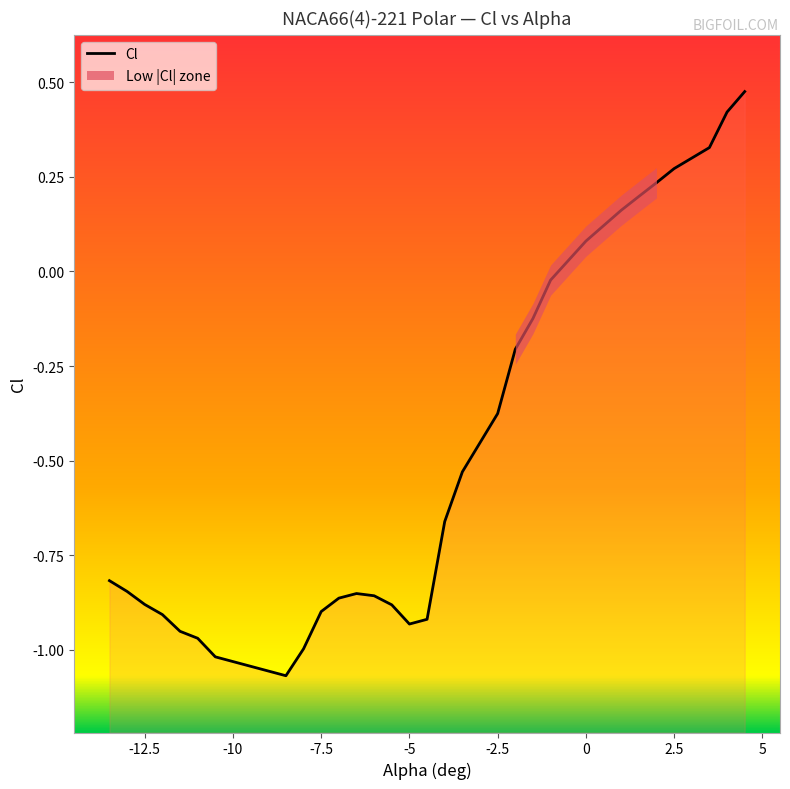

Reading left to right, list all the values displayed in this chart.

-13.5=-0.8	-13.0=-0.8	-12.5=-0.9	-12.0=-0.9	-11.5=-1.0	-11.0=-1.0	-10.5=-1.0	-8.5=-1.1	-8.0=-1.0	-7.5=-0.9	-7.0=-0.9	-6.5=-0.9	-6.0=-0.9	-5.5=-0.9	-5.0=-0.9	-4.5=-0.9	-4.0=-0.7	-3.5=-0.5	-2.5=-0.4	-2.0=-0.2	-1.5=-0.1	-1.0=-0.0	0.0=0.1	1.0=0.2	1.5=0.2	2.0=0.2	2.5=0.3	3.5=0.3	4.0=0.4	4.5=0.5